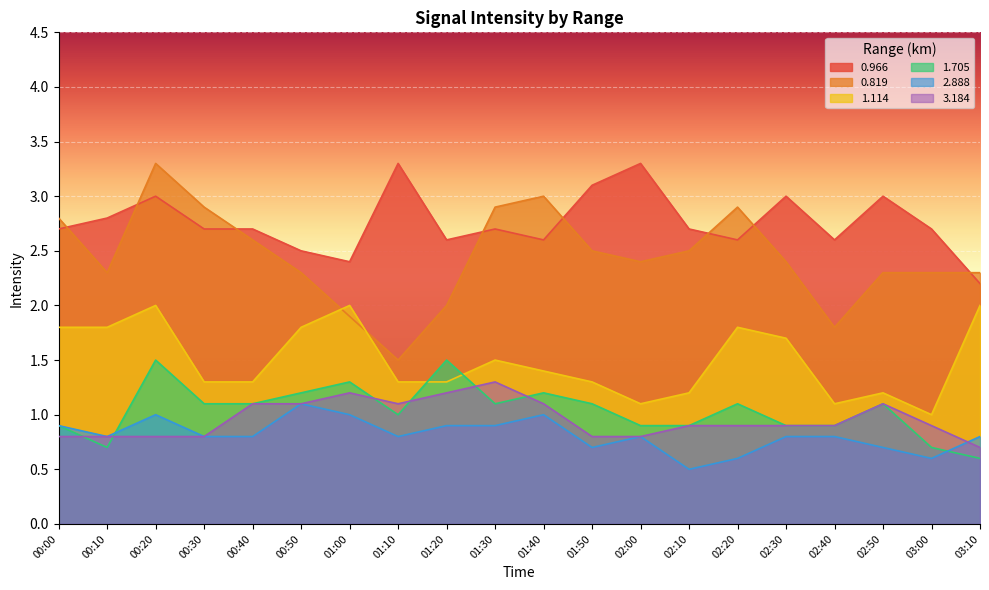

Is it true that 0.966 equals 3.6 at 01:00?

False